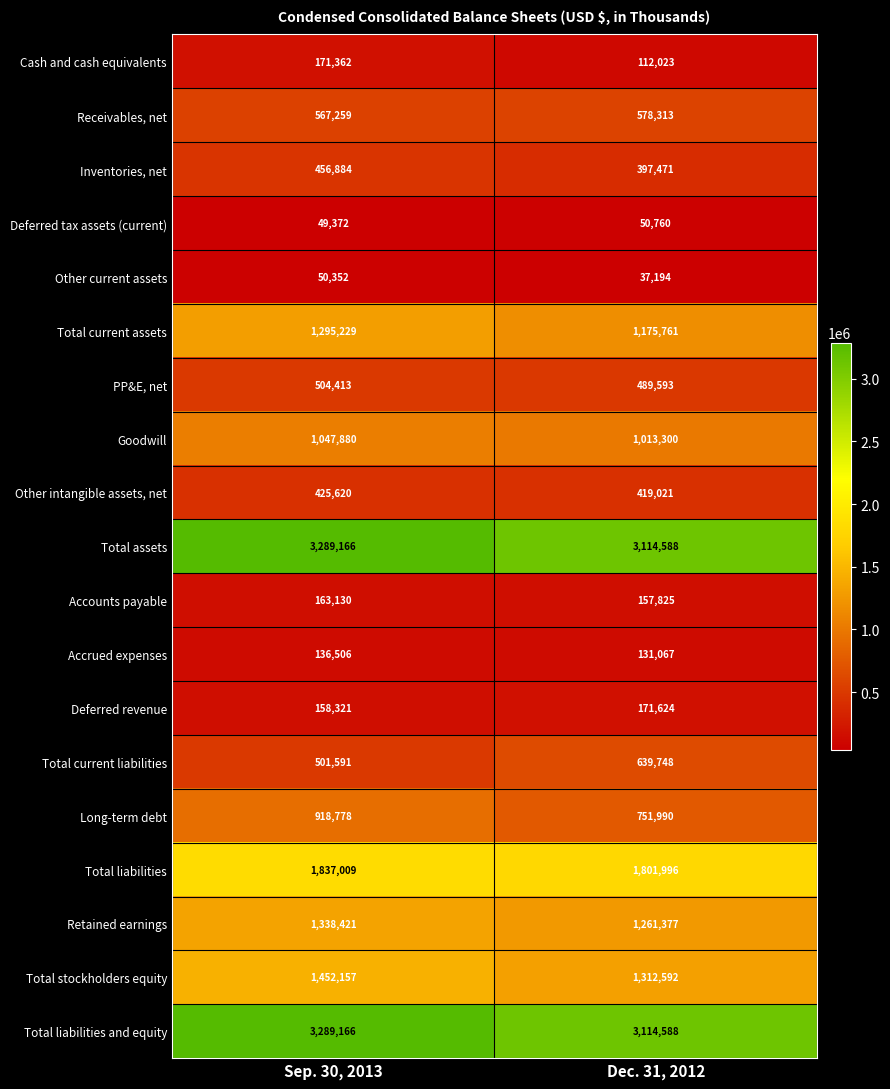

Which category has the lowest value in the Long-term debt series?

Dec. 31, 2012